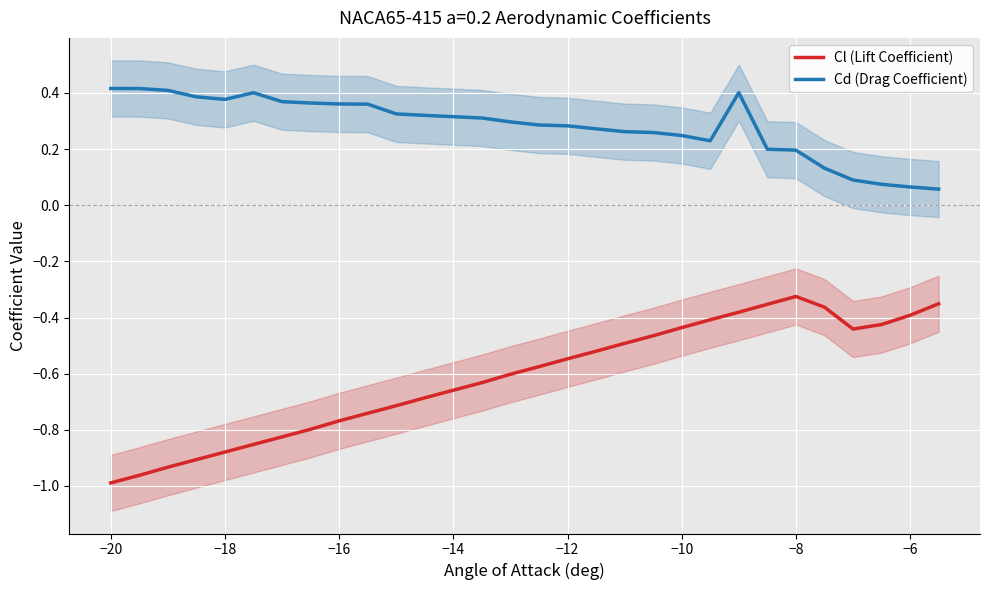

What is the difference between the maximum and minimum values in the Cd (Drag Coefficient) series?

0.4